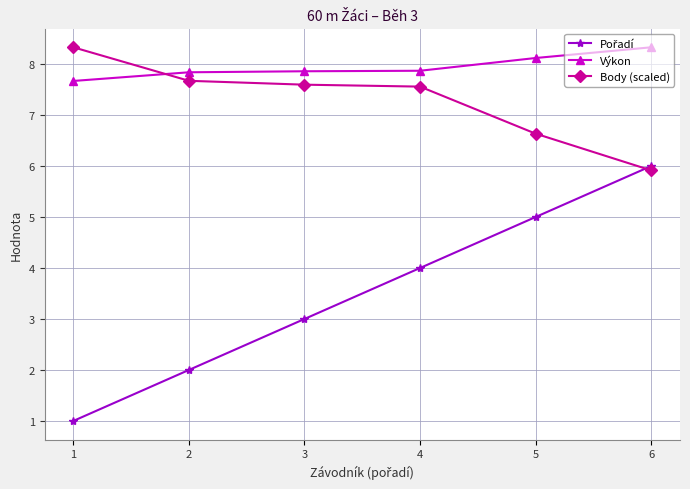

The value of Body (scaled) at 2 is 2.9. True or false?

False